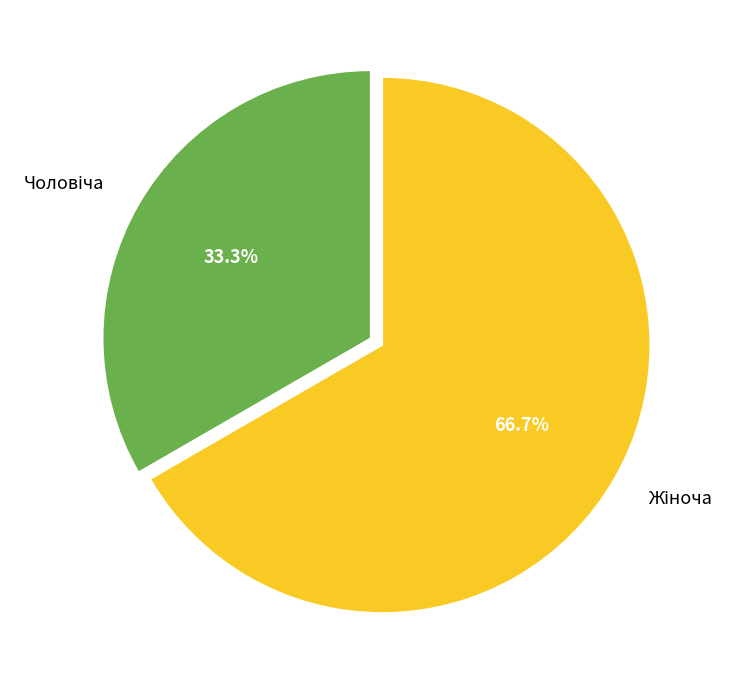

Does any single category account for the majority?

Yes